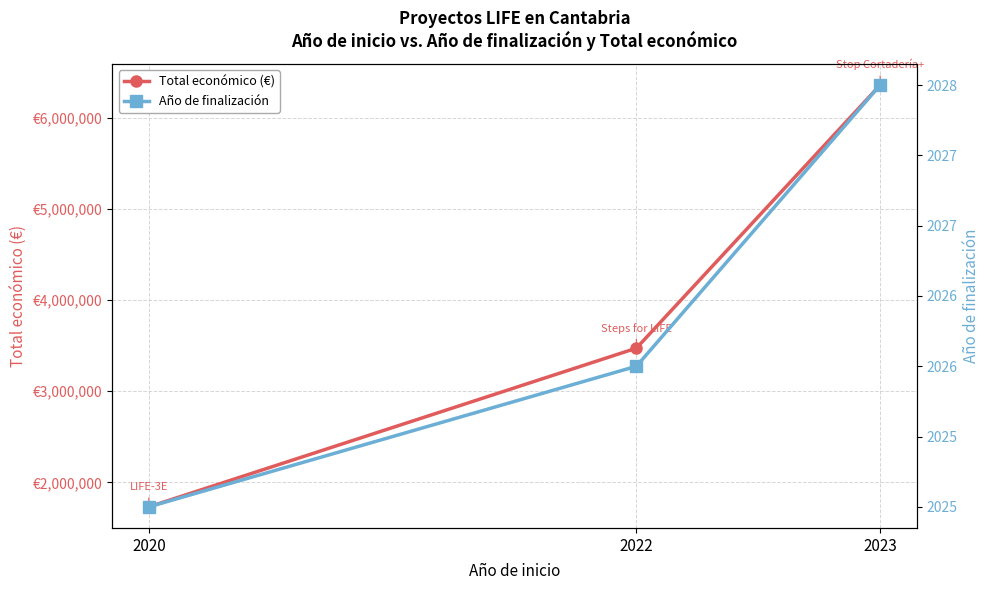

What is the difference between the Total económico (€) values at 2022 and 2023?

2885547